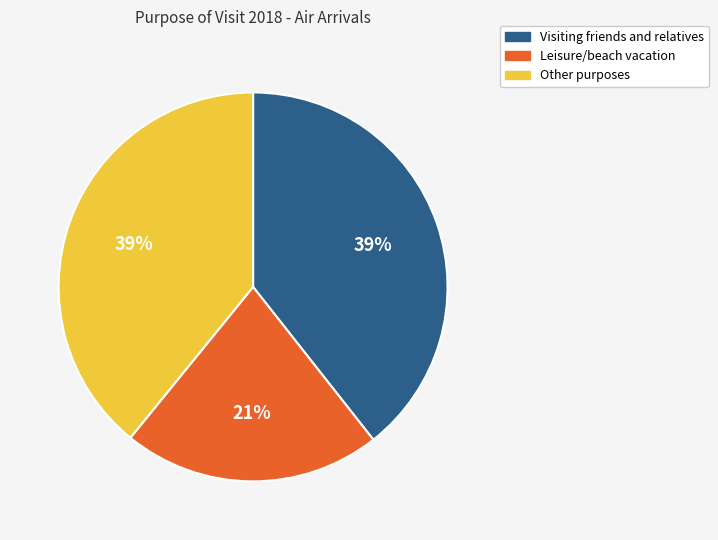

Does any single category account for the majority?

No